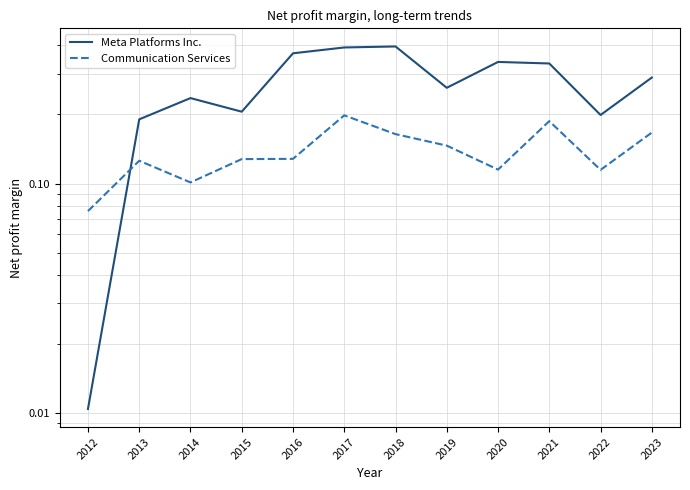

Where is the first local minimum for Meta Platforms Inc.?

2015